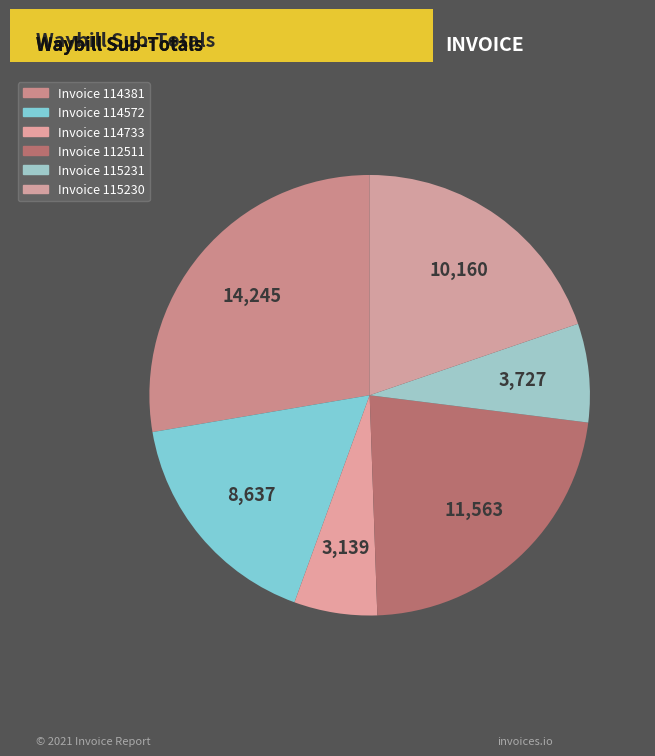

Does any single category account for the majority?

No